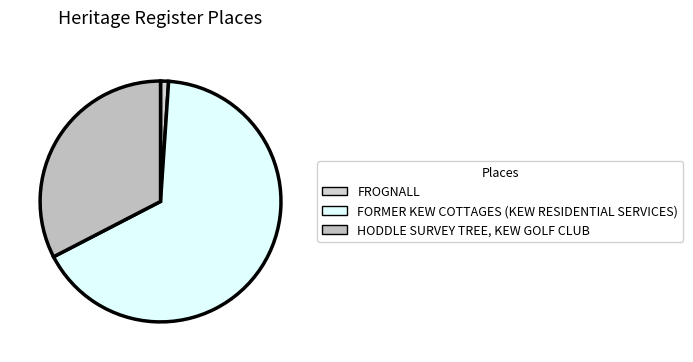

Count the number of slices in the pie.

3